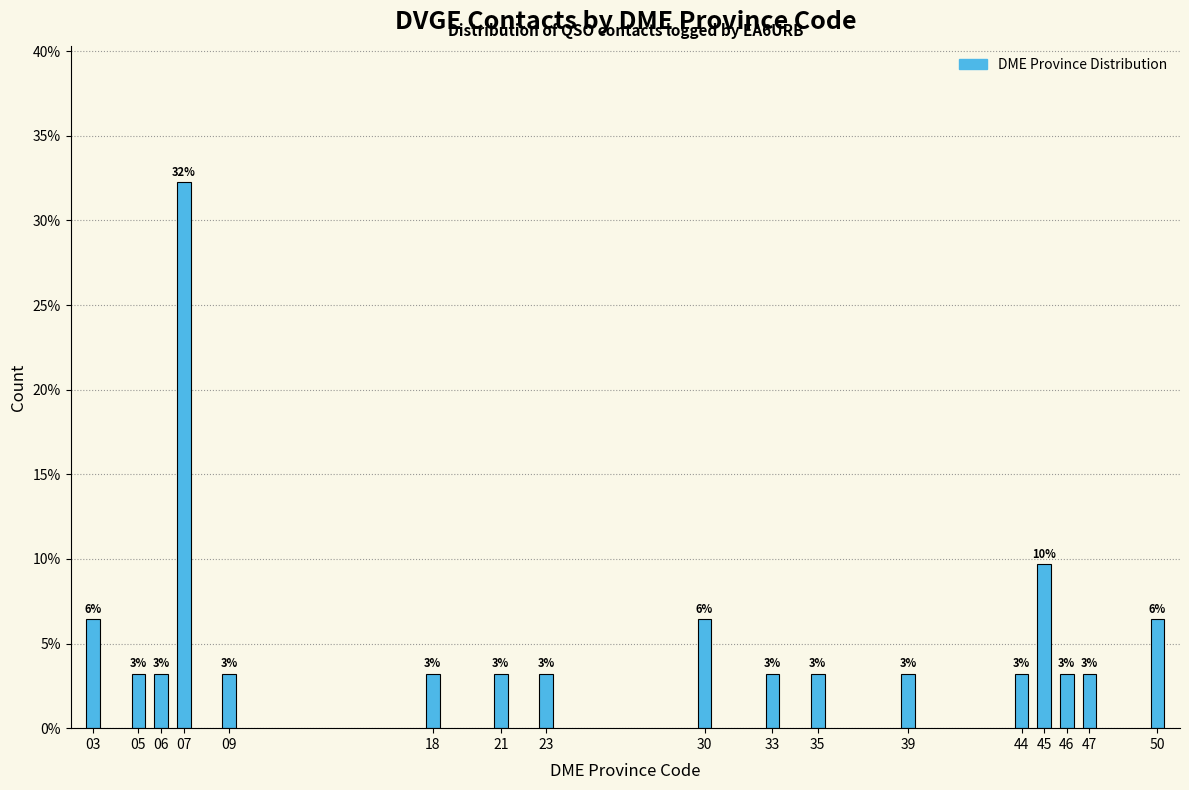

How many bars are there in total?

17